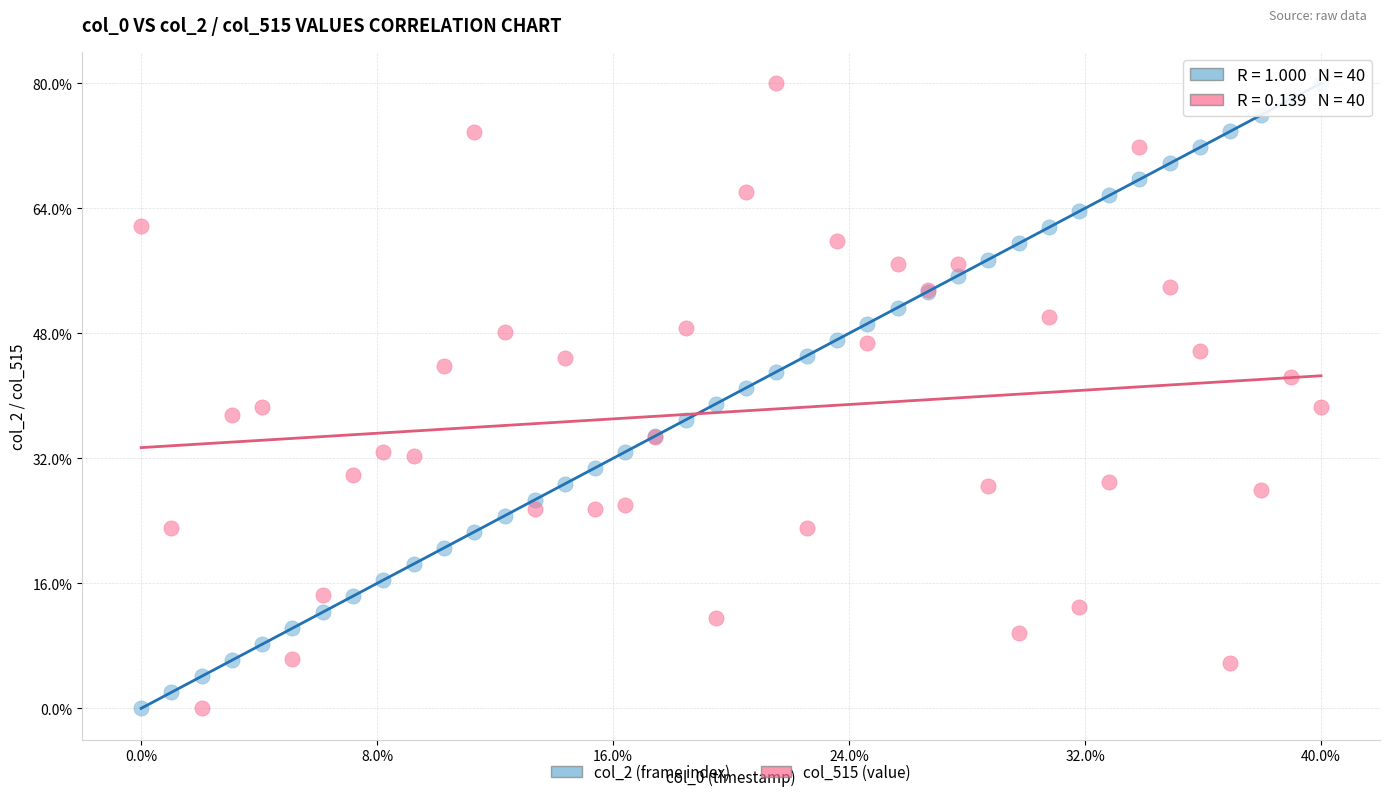

What are all the series names shown in the legend?

col_2 (frame index), col_515 (value)